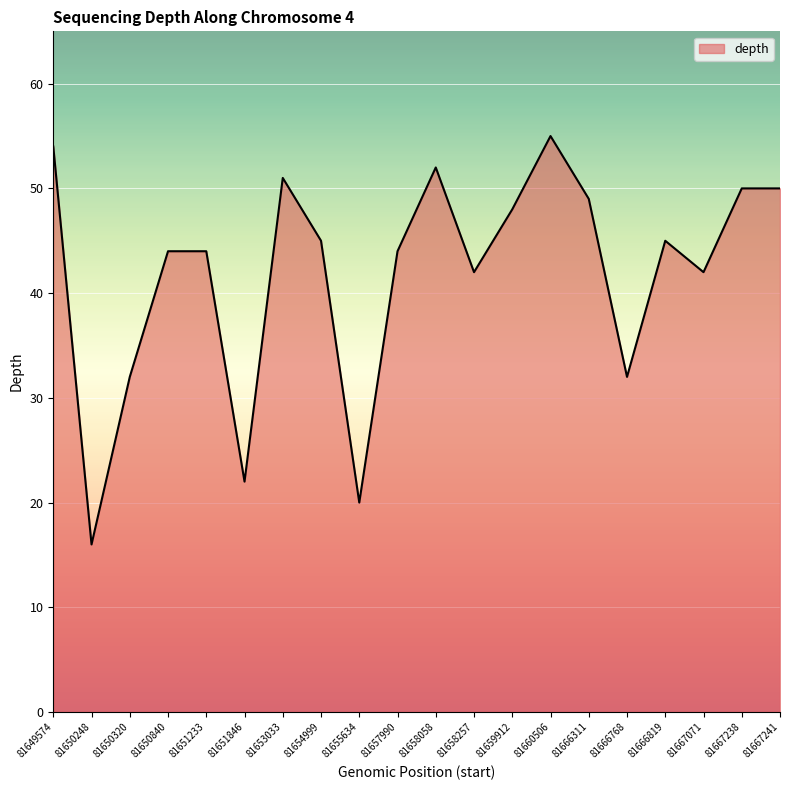

What value does the data have at 81666768?

32